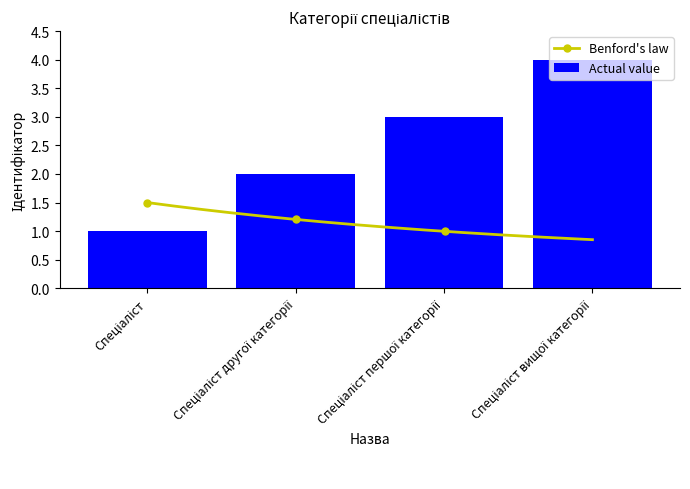

What is the label of the 4th bar from the right?

Спеціаліст